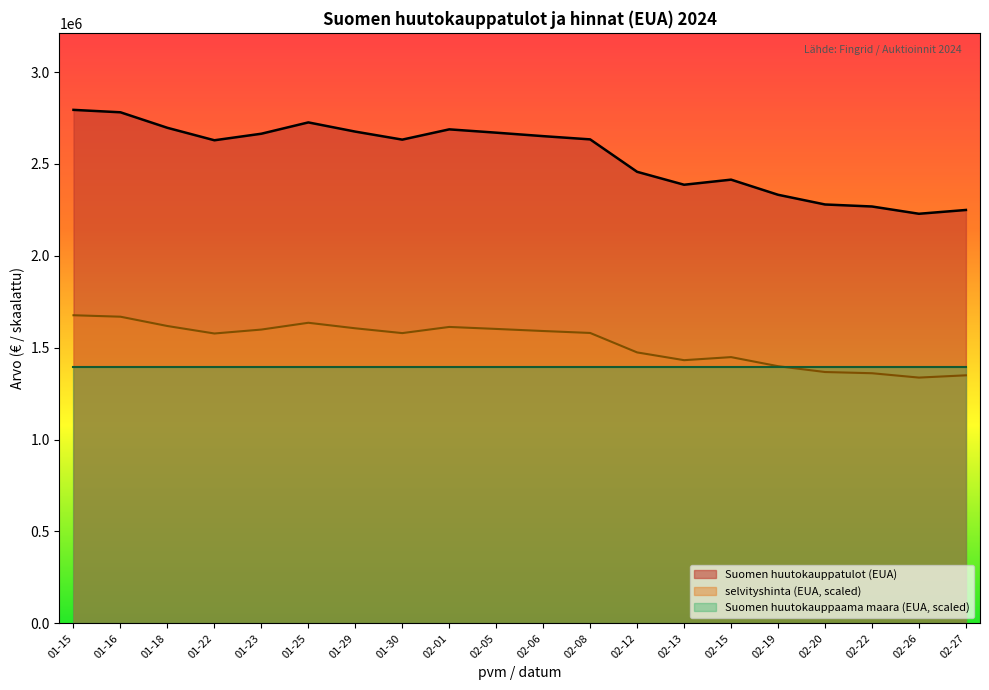

The value of selvityshinta (EUA, scaled) at 01-23 is 1598520. True or false?

True